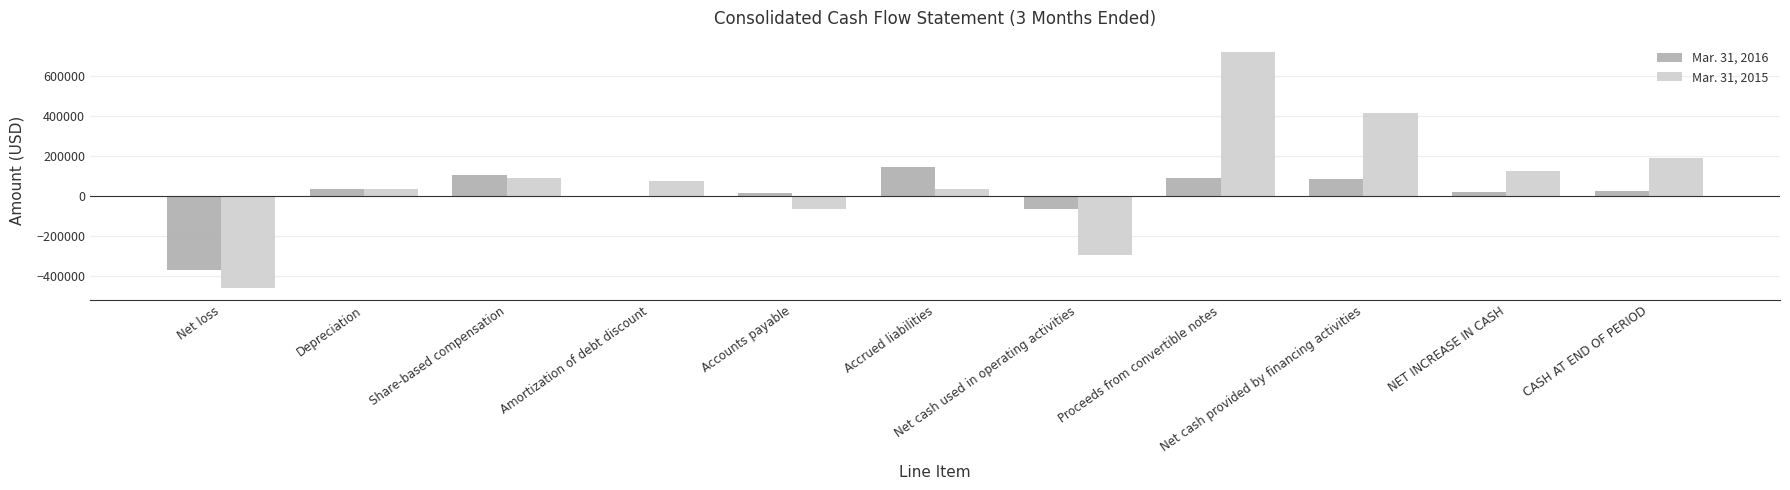

What is the highest value of the Mar. 31, 2016 series?

146308